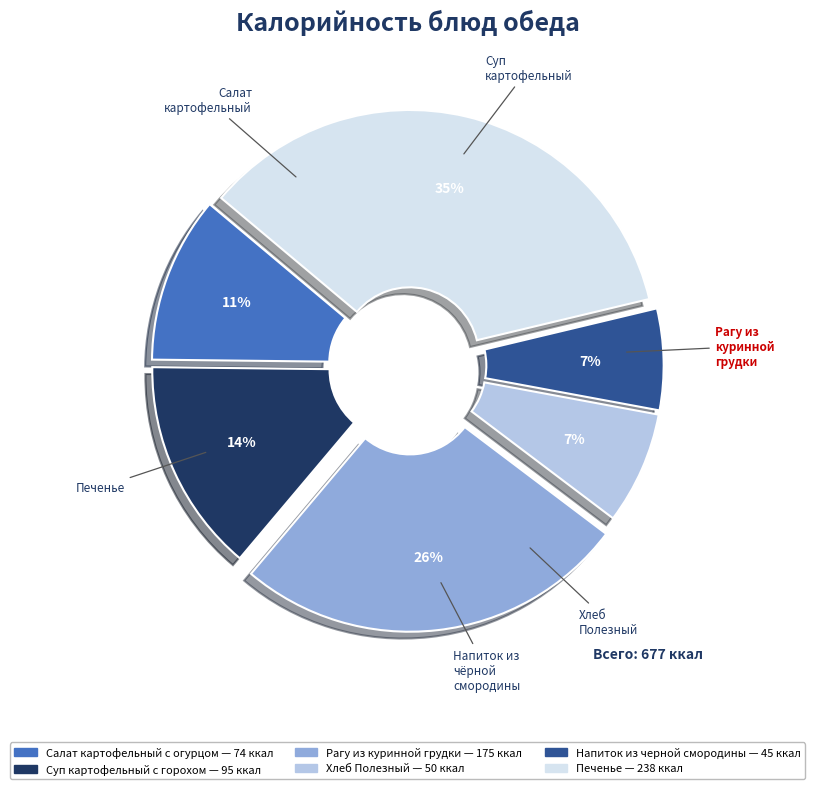

Which has a higher value, Хлеб Полезный or Суп картофельный с горохом?

Суп картофельный с горохом